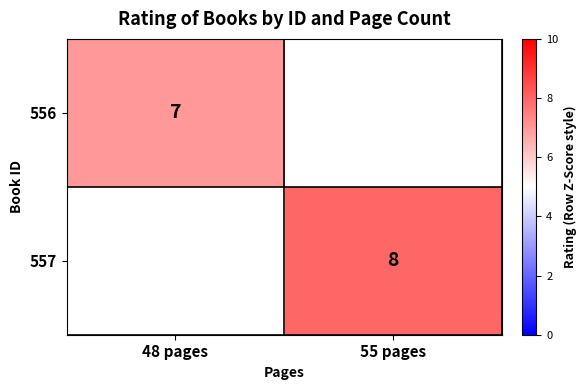

The 556 series shows 4 at 48 pages. True or false?

False